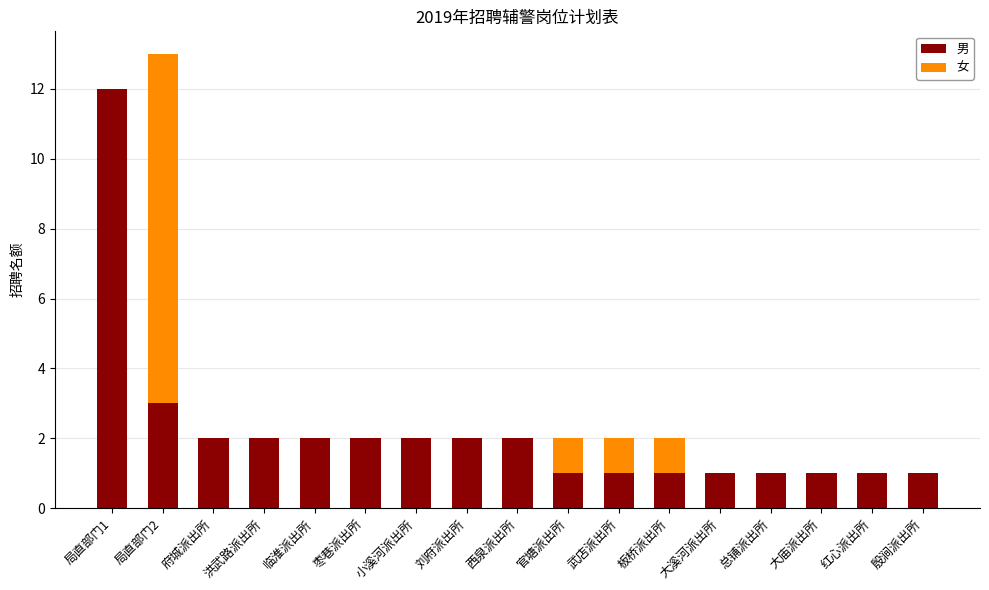

At which category is the sum across all series the highest?

局直部门2